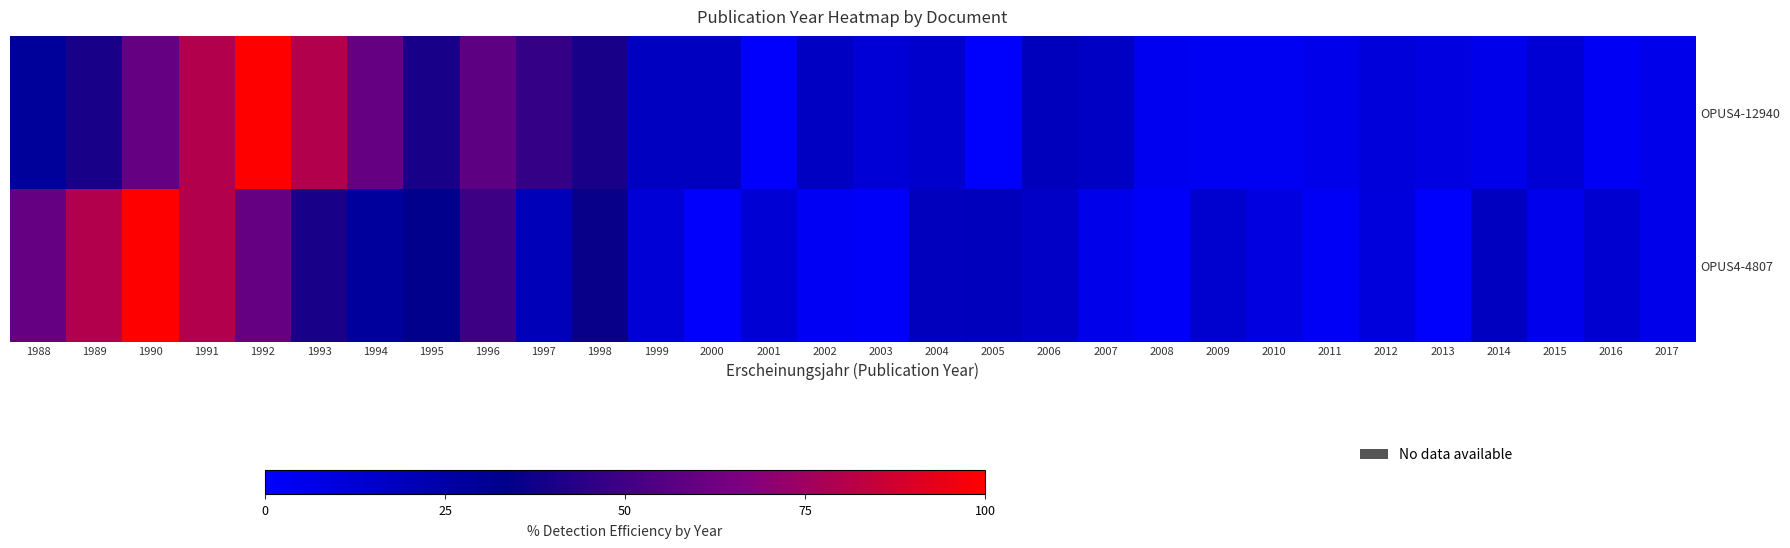

Which label corresponds to the largest value in the chart?

1992